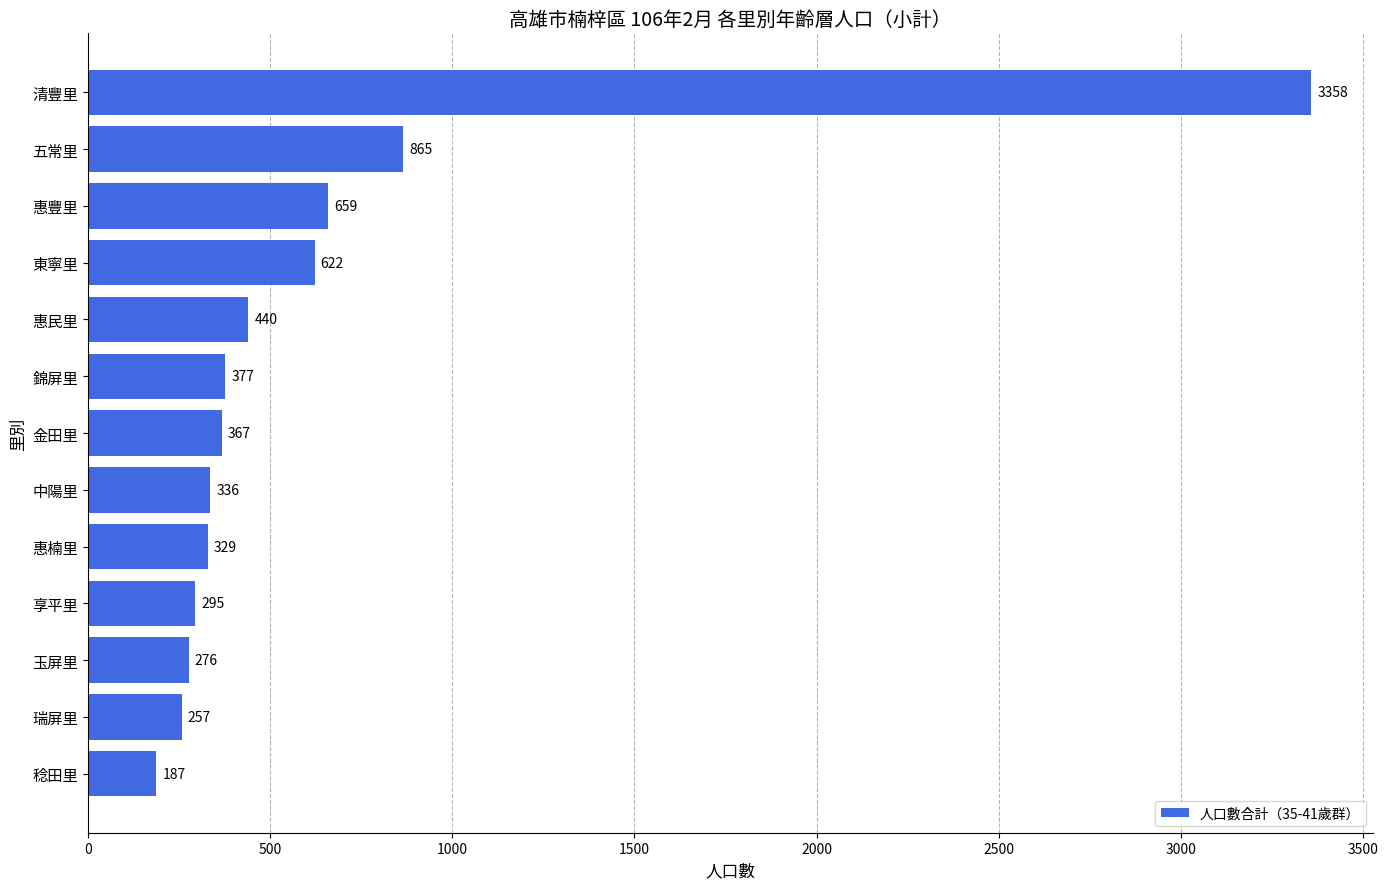

What is the value of the 1st bar from the top?

3358